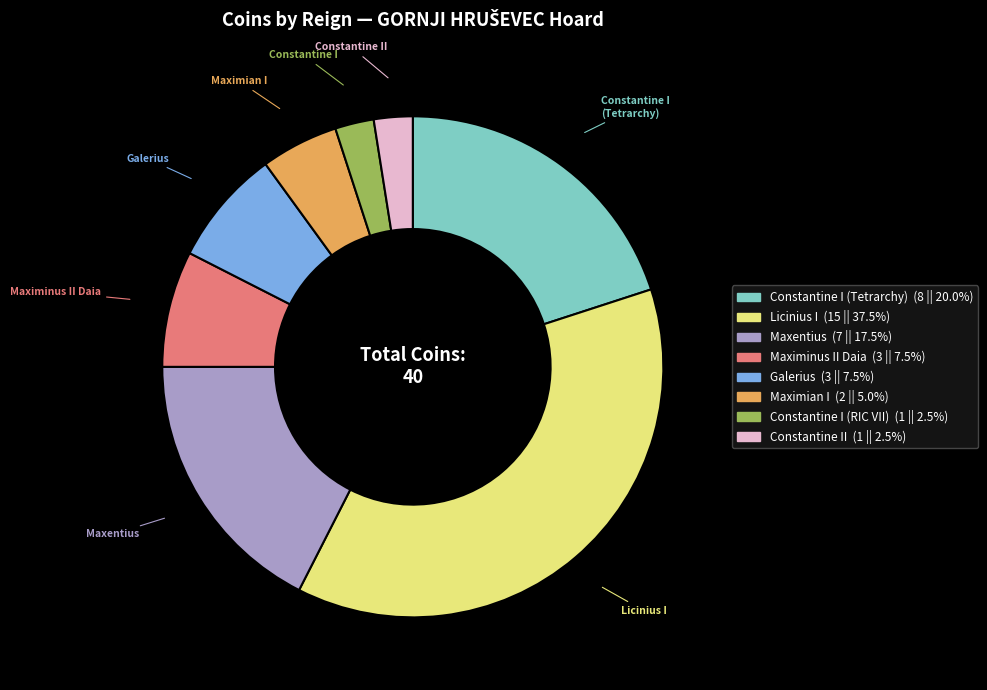

Which slice is the largest?

Licinius I